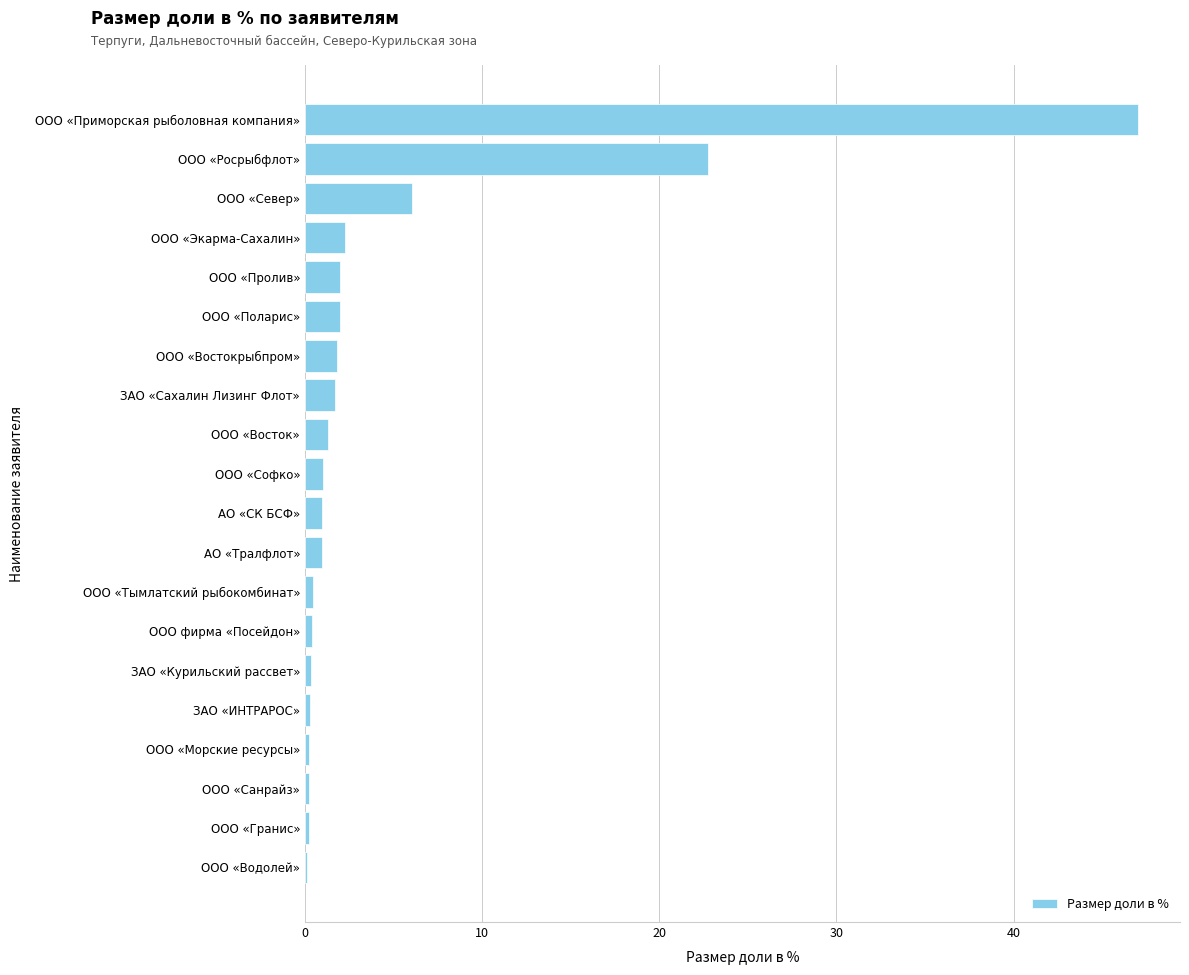

Are the bars horizontal?

Yes